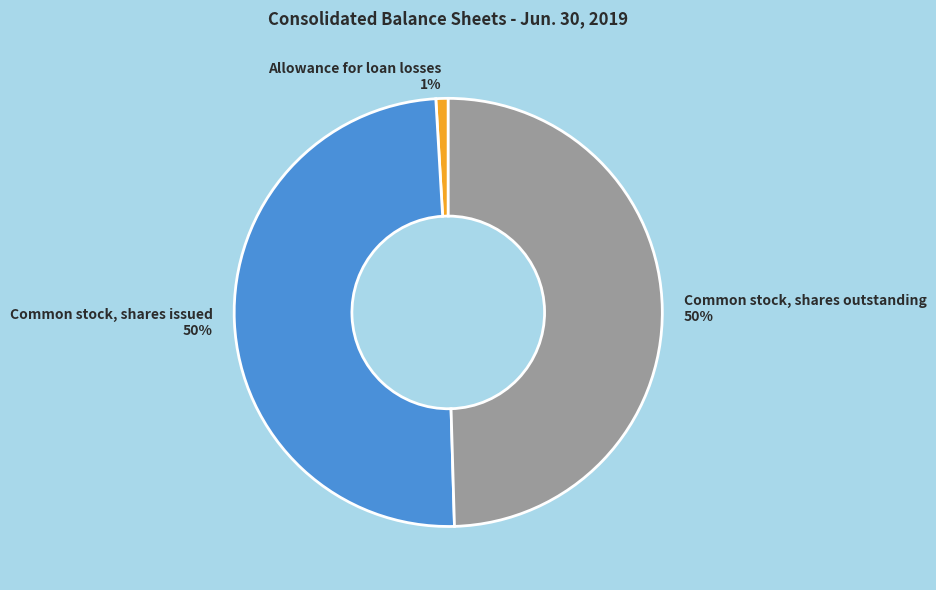

Does any single category account for the majority?

No